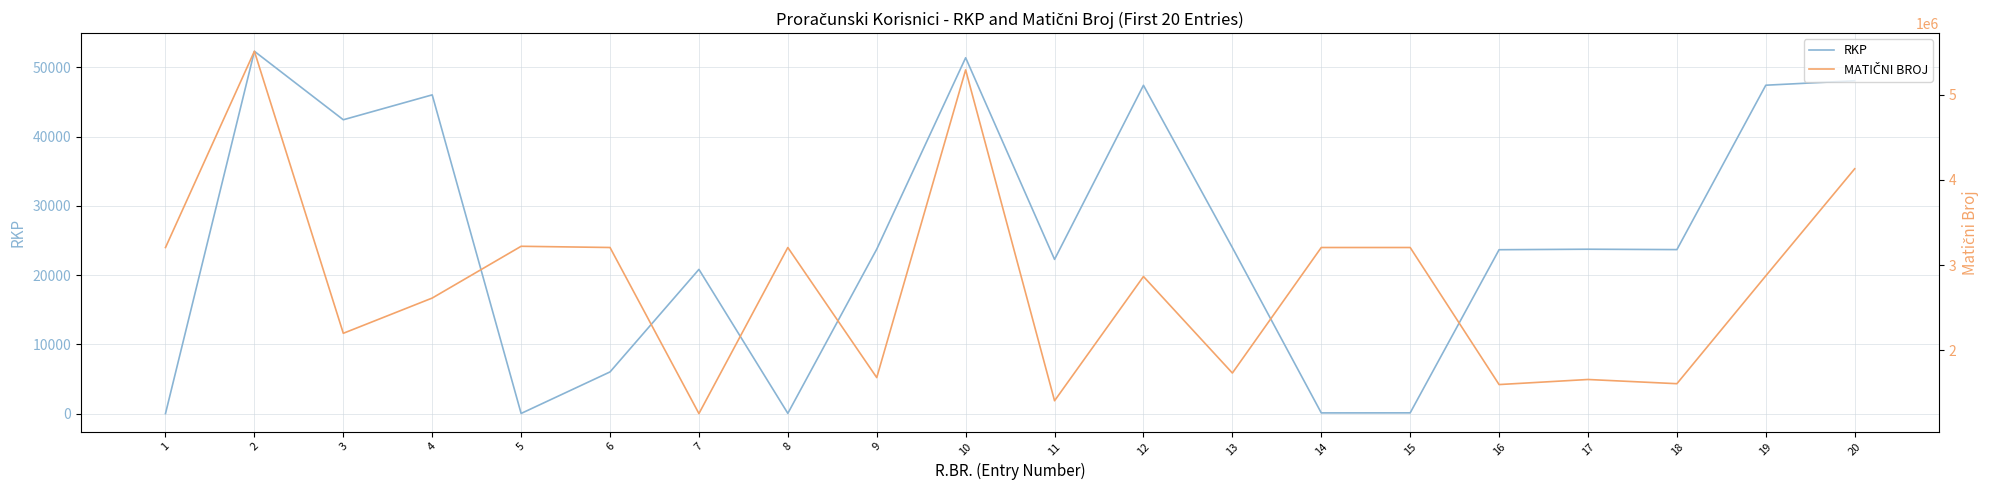

At how many categories does at least one series exceed 5508305?

1